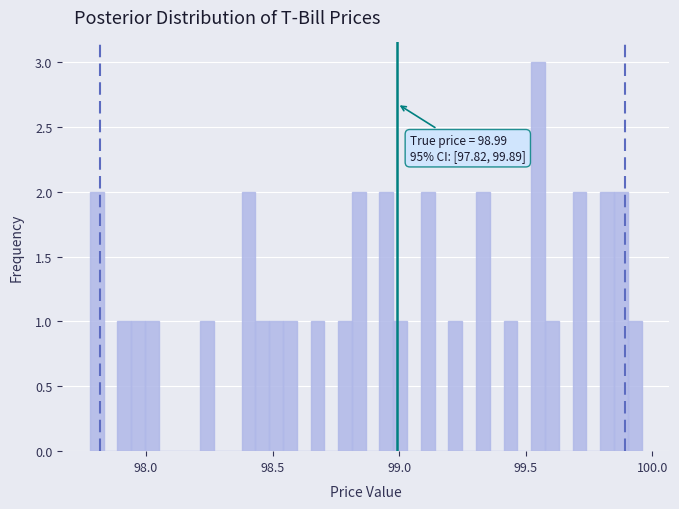

Around what value on the x-axis is the tallest bar? Give the approximate position of its centre, as read against the axis.

99.55